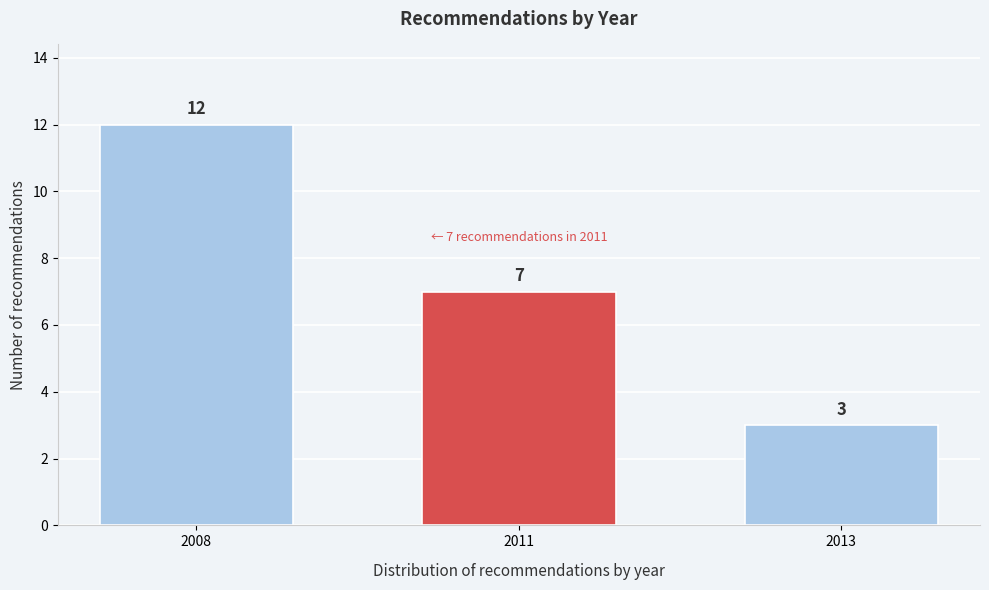

Reading right to left, extract all data points from this chart.

2013=3	2011=7	2008=12